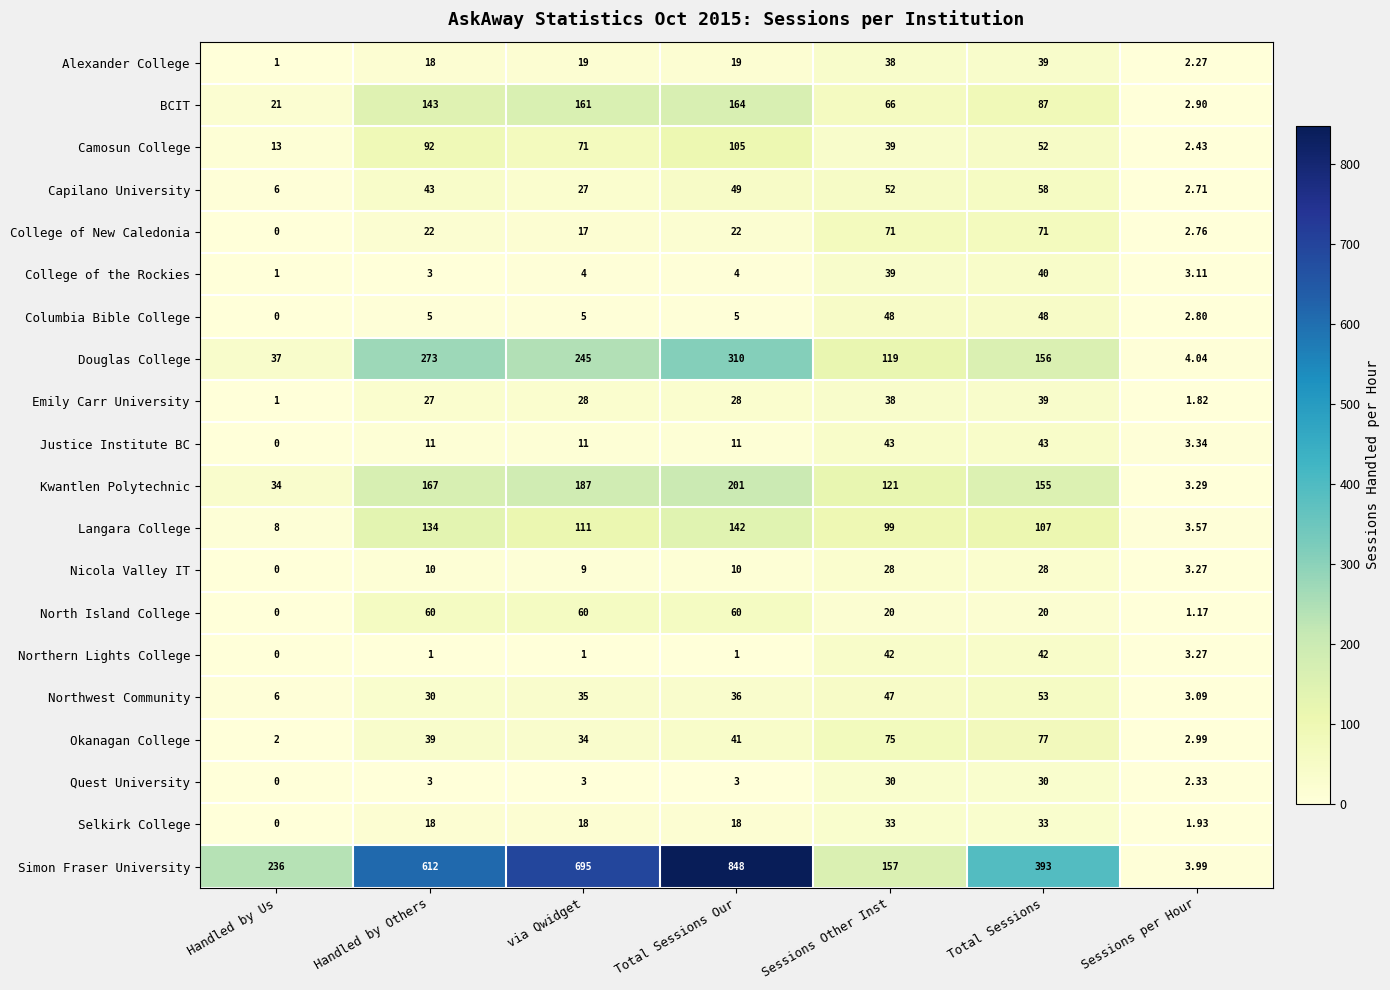

Count the number of categories in the chart.

7